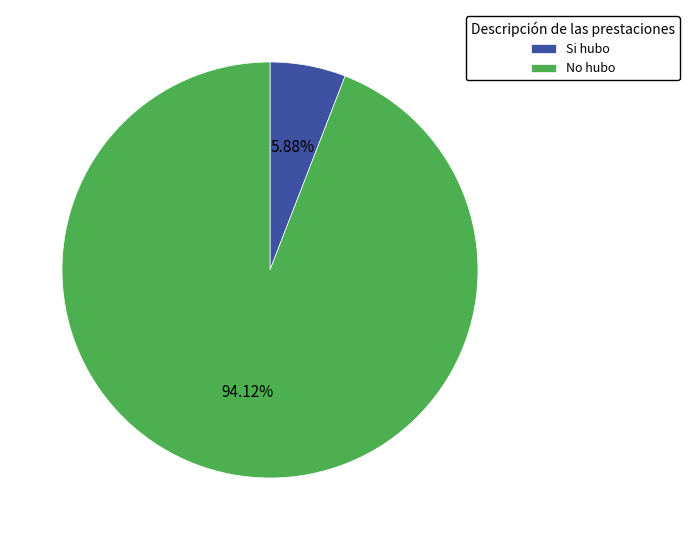

Which slice represents more than half of the pie?

No hubo